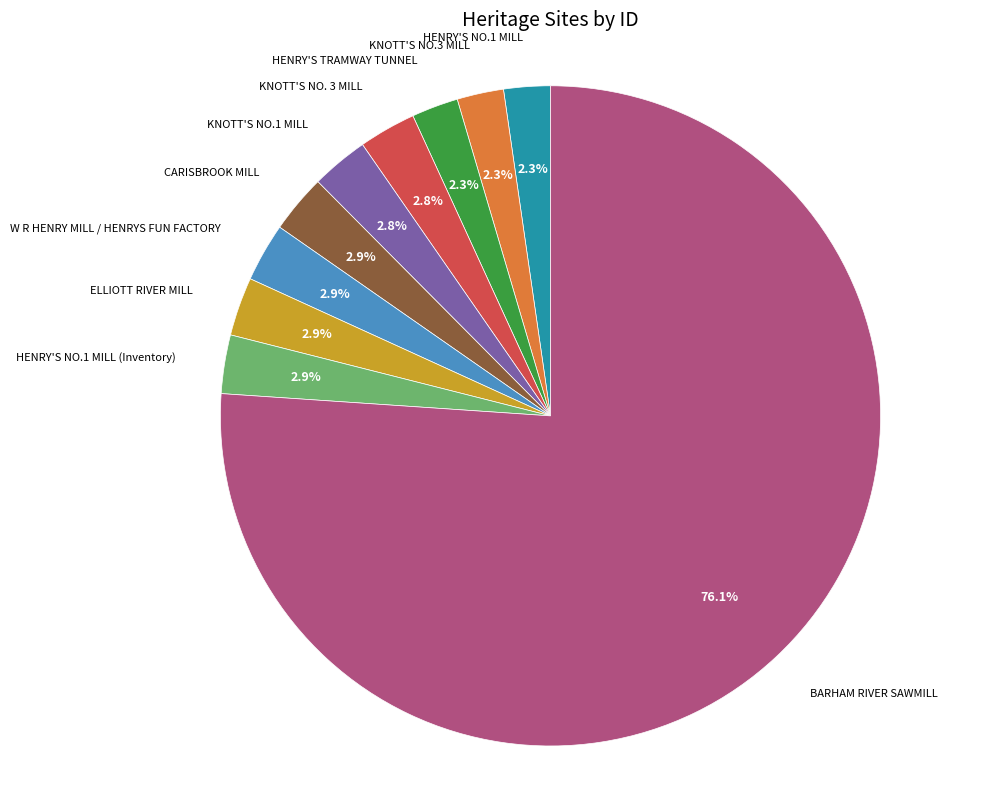

To the nearest percent, what is the average slice percentage?

10%